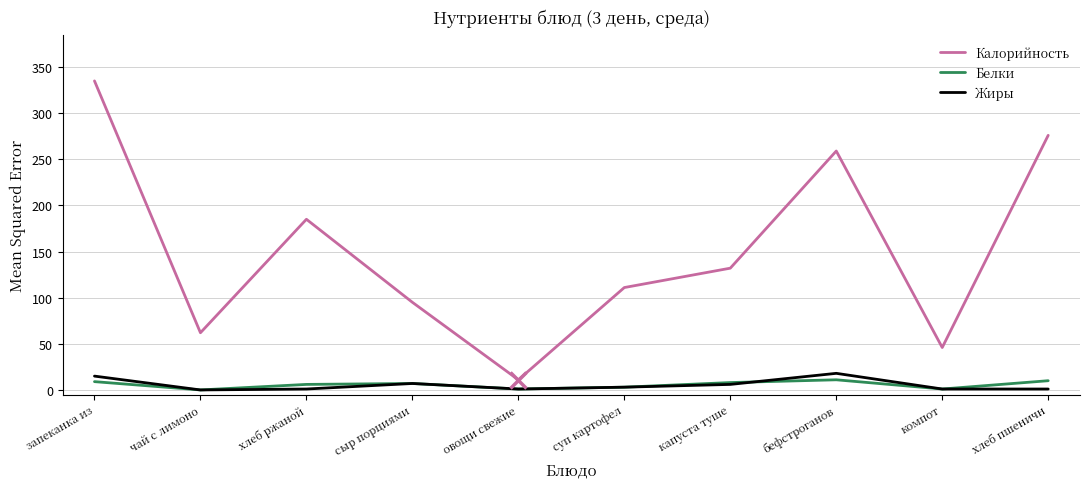

What position from the right is чай с лимоно?

9